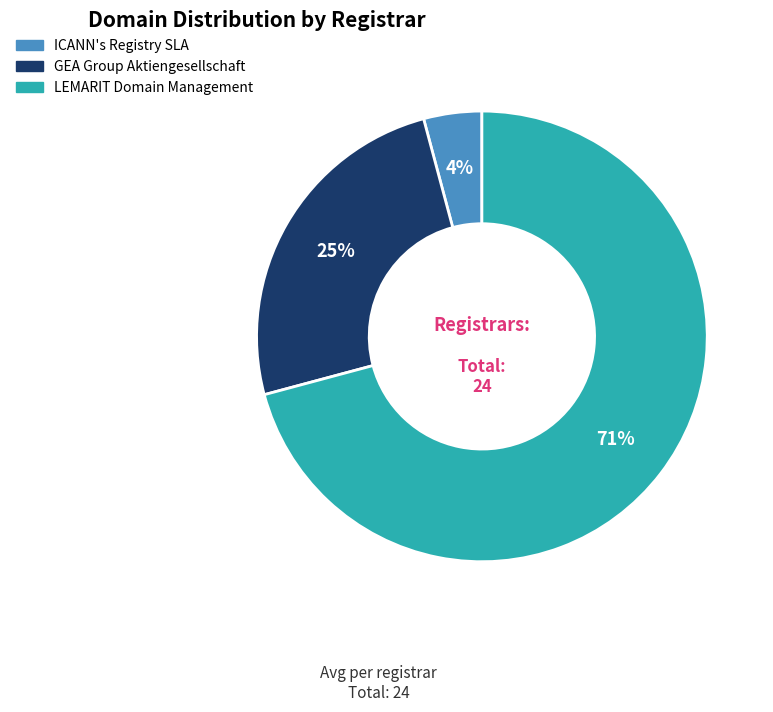

To the nearest percent, what is the average slice percentage?

33%